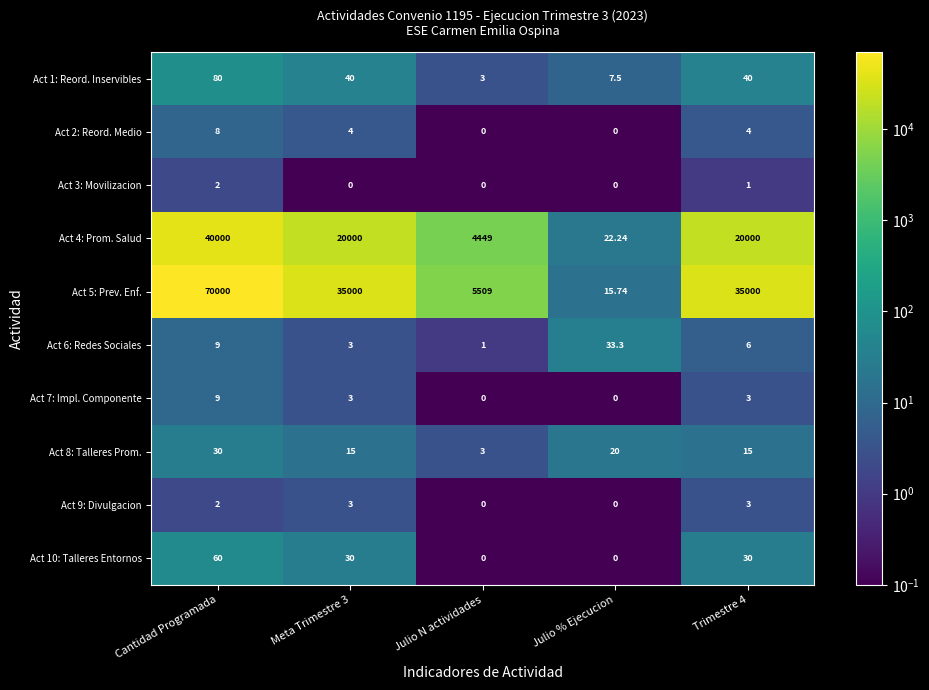

Which series has the largest range (max minus min)?

Act 5: Prev. Enf.